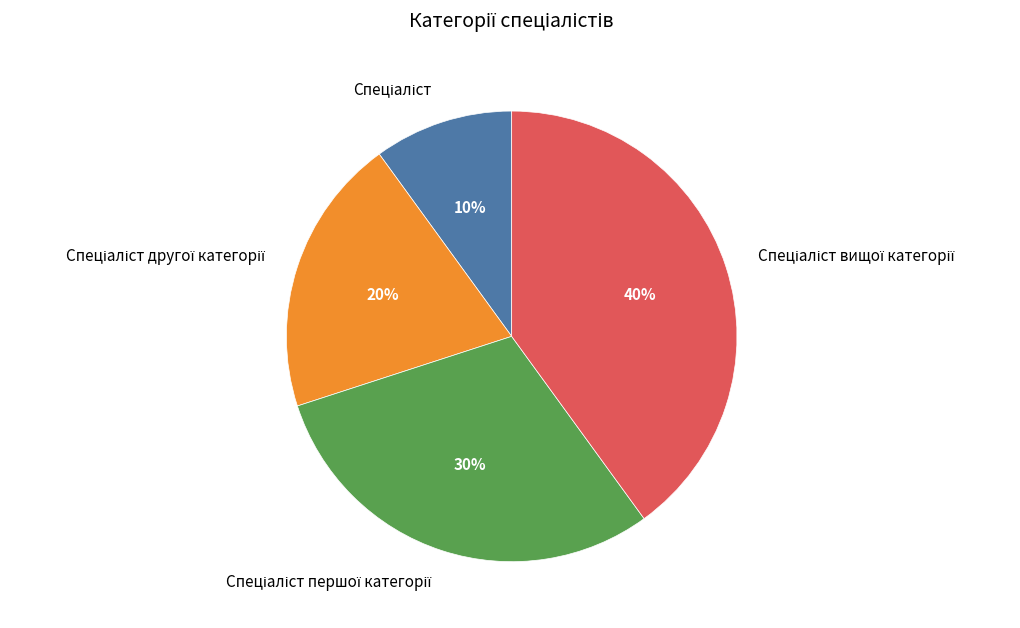

Is there any slice that represents more than half of the pie?

No